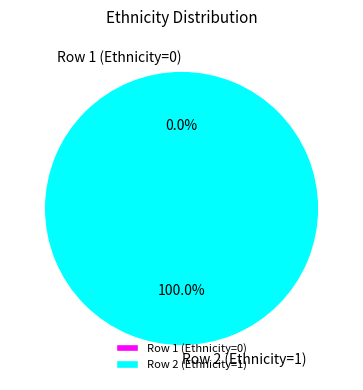

To the nearest percent, what is the difference between the Row 1 (Ethnicity=0) and Row 2 (Ethnicity=1) slice percentages?

100%